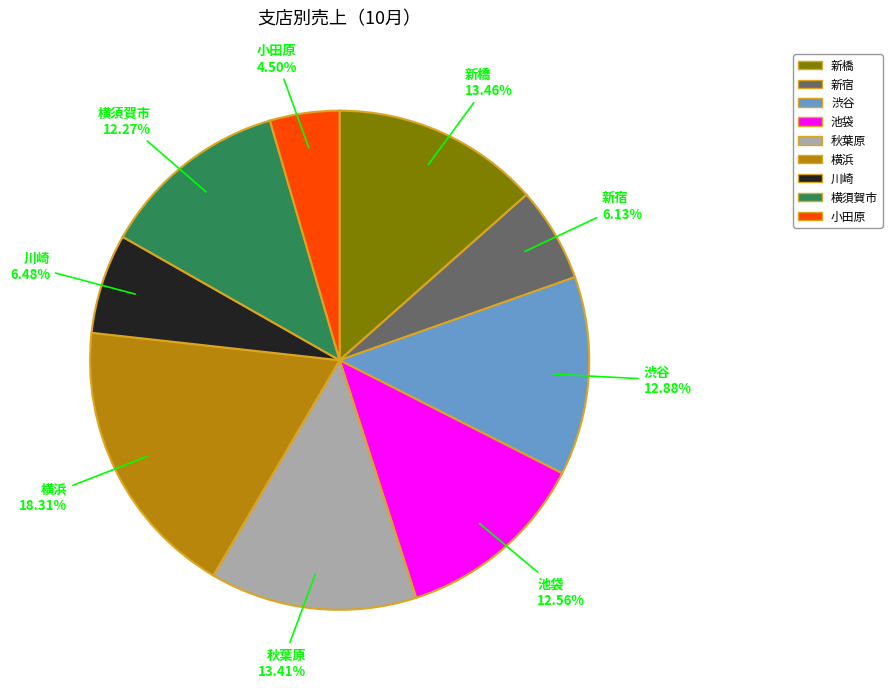

What is the ratio of the value at 横須賀市 to the value at 秋葉原?

0.9